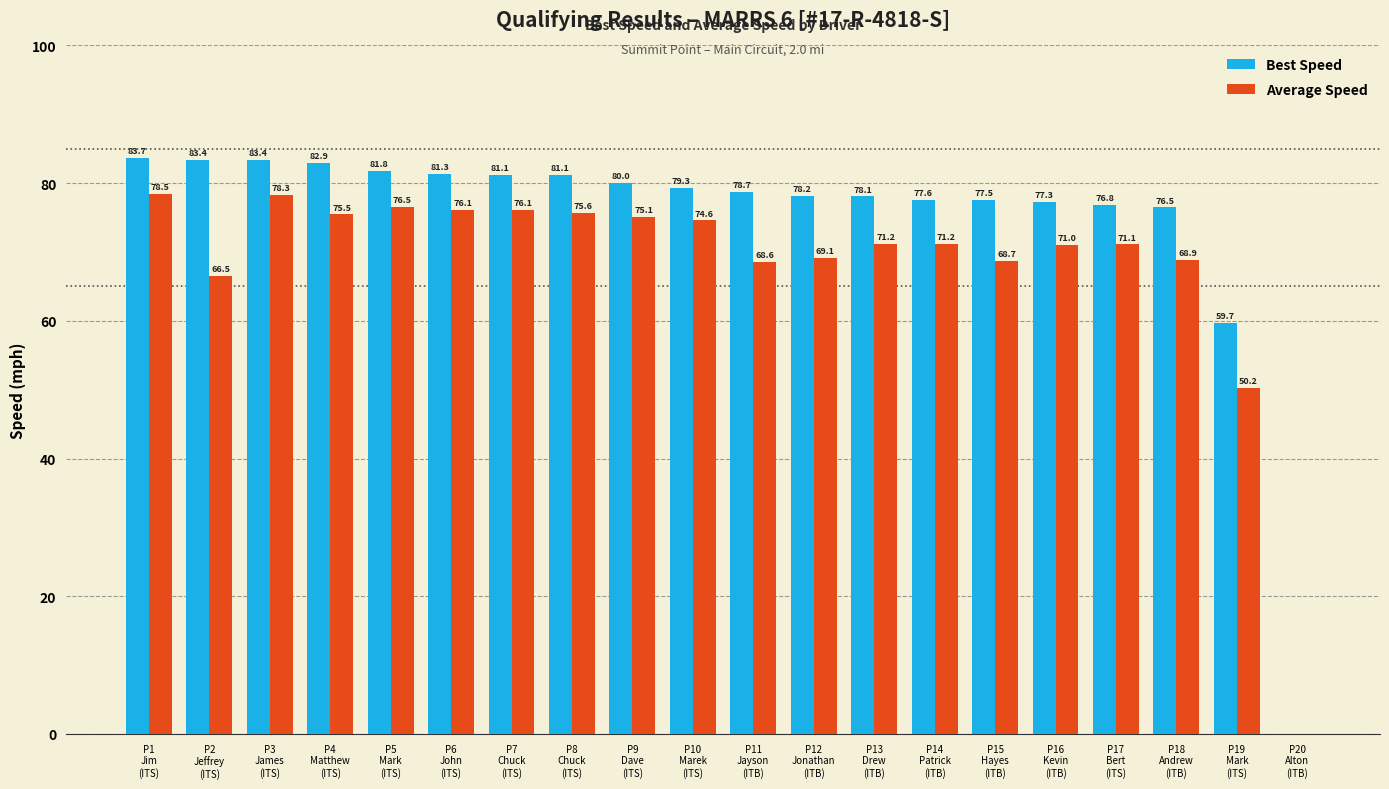

The Average Speed series shows 21.3 at P6
John
(ITS). True or false?

False